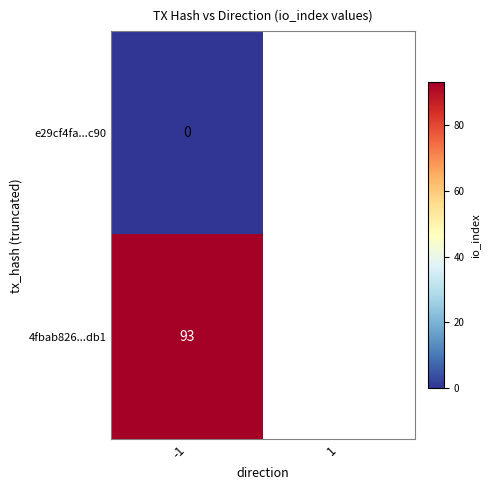

Count the number of categories in the chart.

2